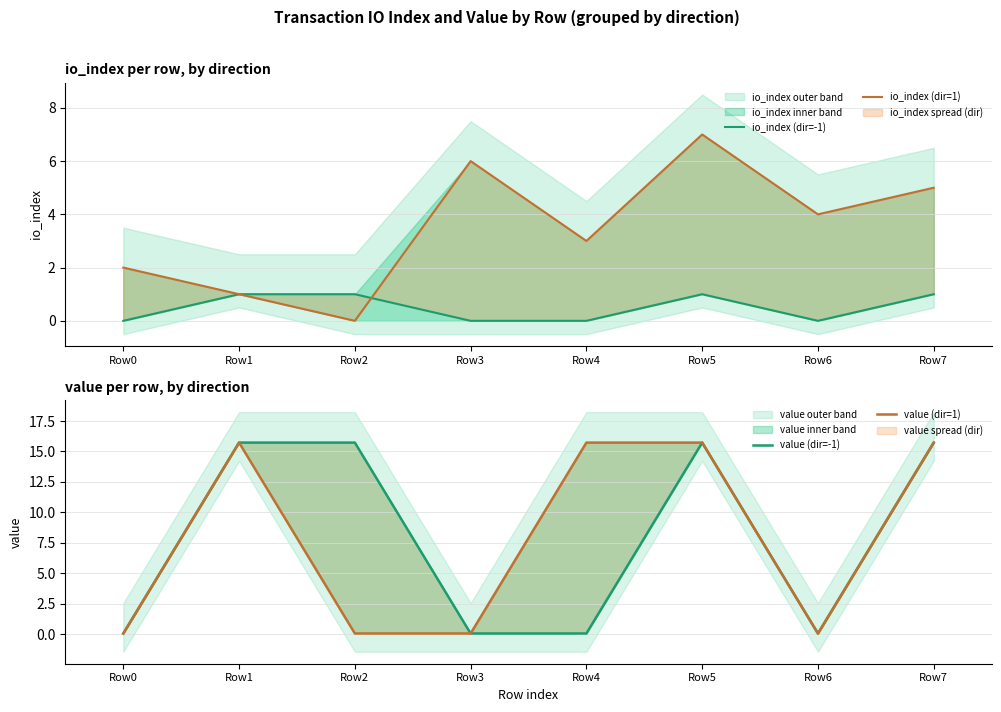

Does the chart have visible grid lines?

Yes